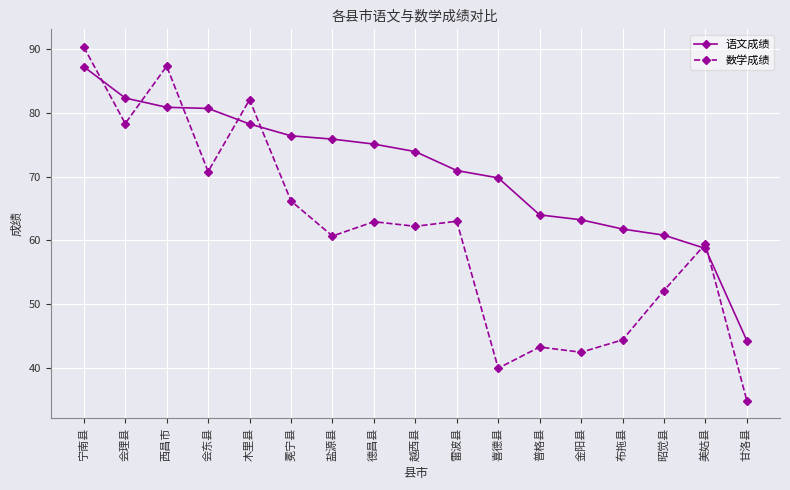

How many lines are shown in the chart?

2